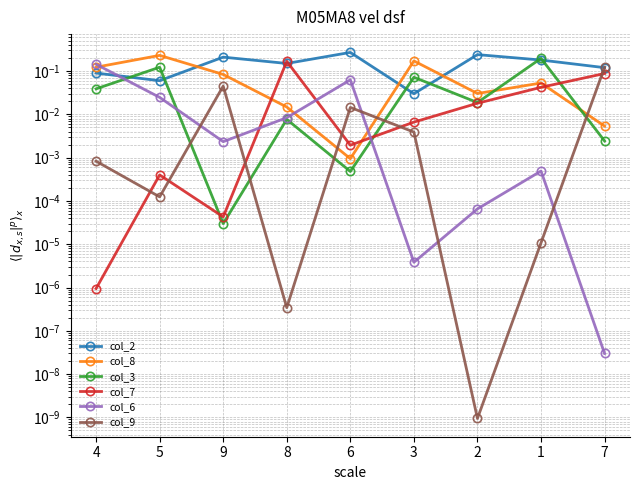

Which series has the largest total across all categories?

col_2